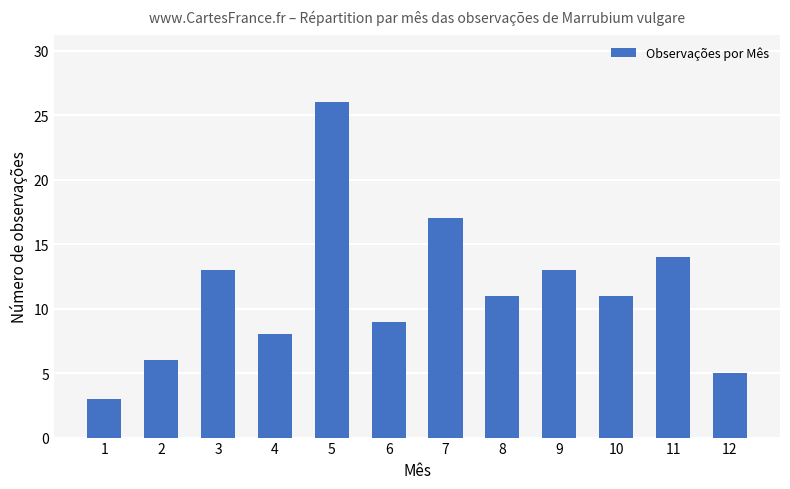

What is the average value?

11